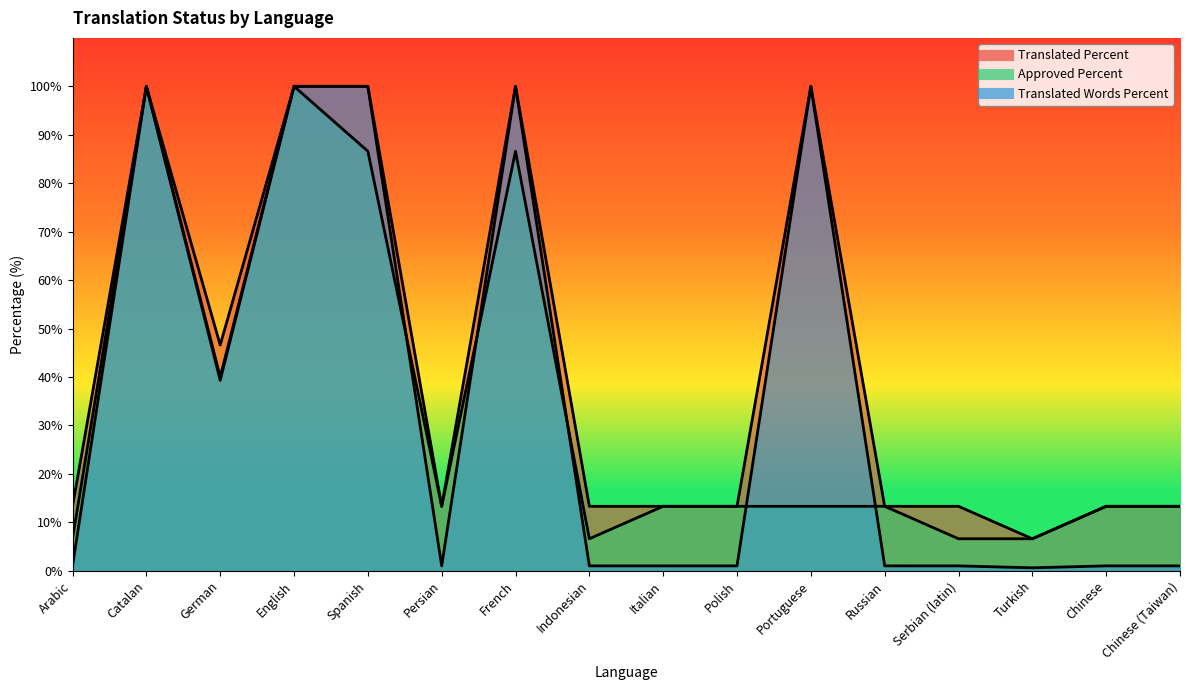

Which category has the lowest value across all series?

Turkish